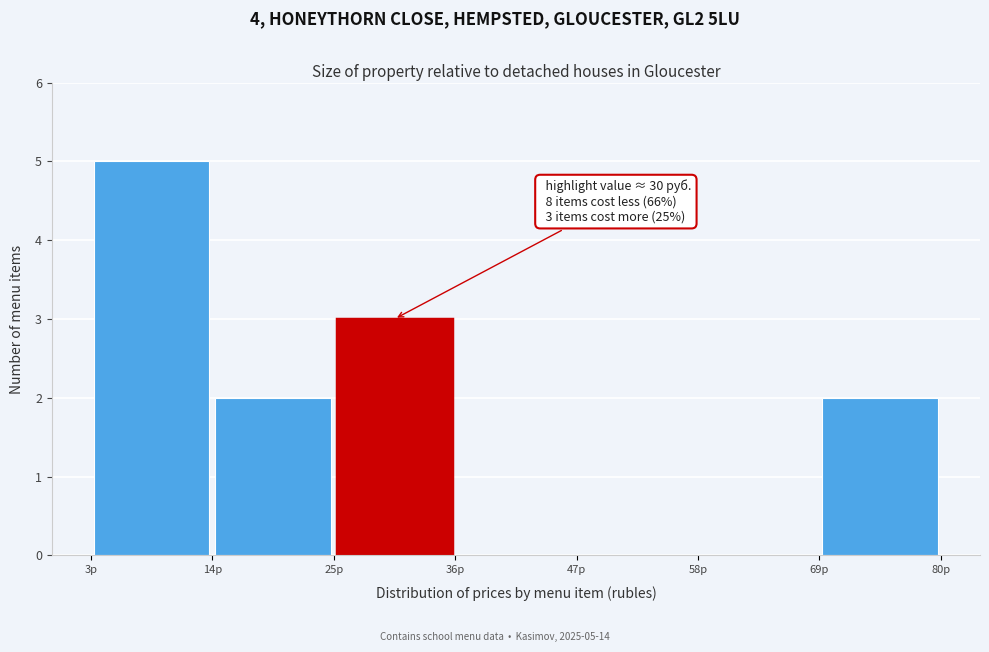

Which range on the x-axis has the tallest bar?

3 to 14